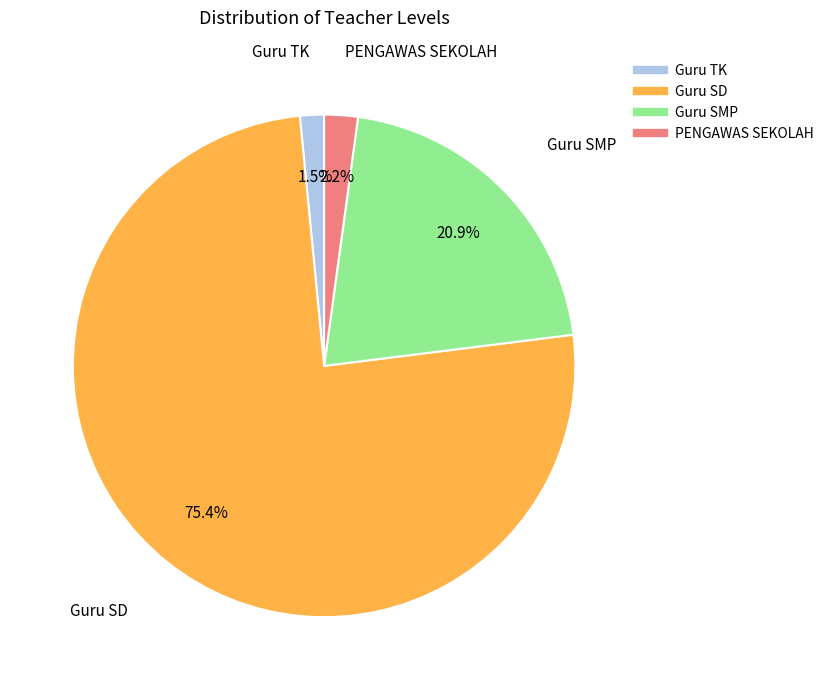

Which category has the smallest portion of the pie?

Guru TK